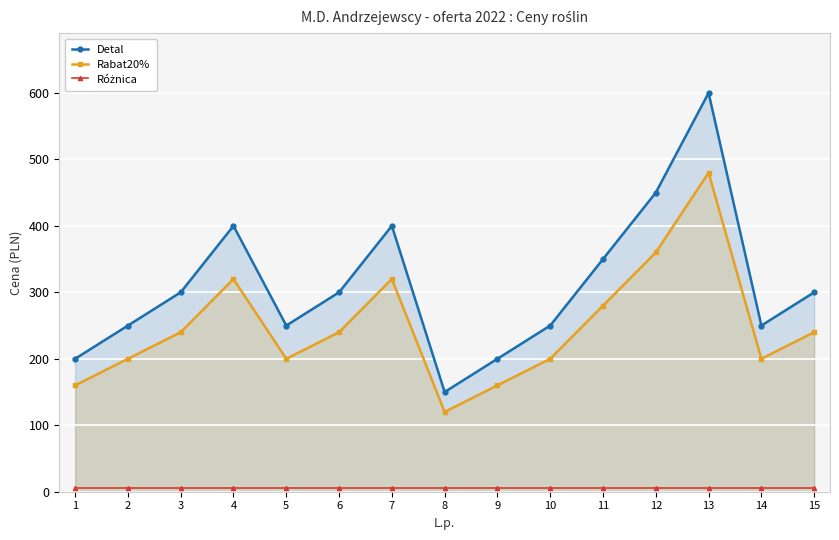

What is the sum of the Detal values at 11 and 13?

950